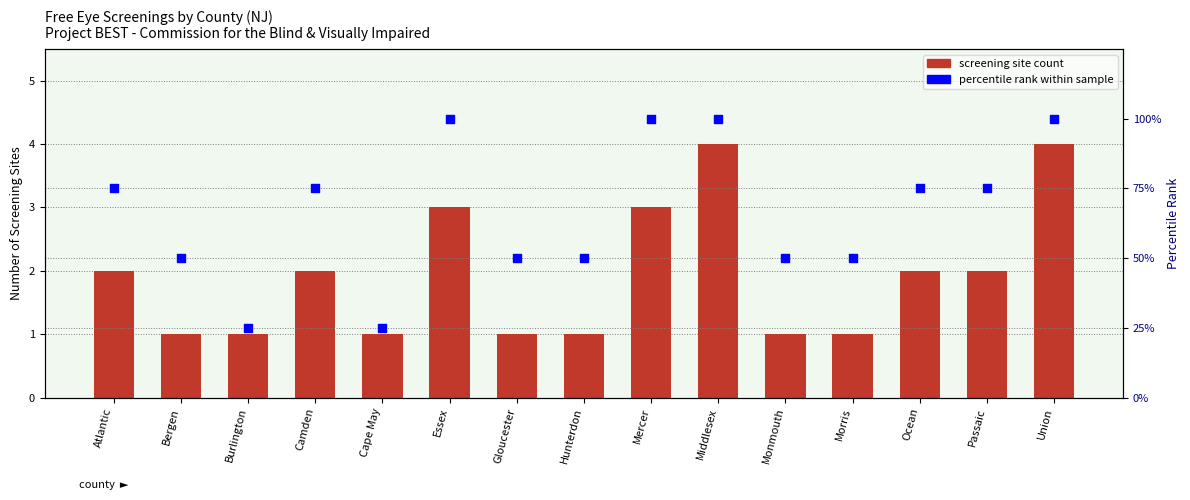

Which series contains the lowest Y value?

screening site count